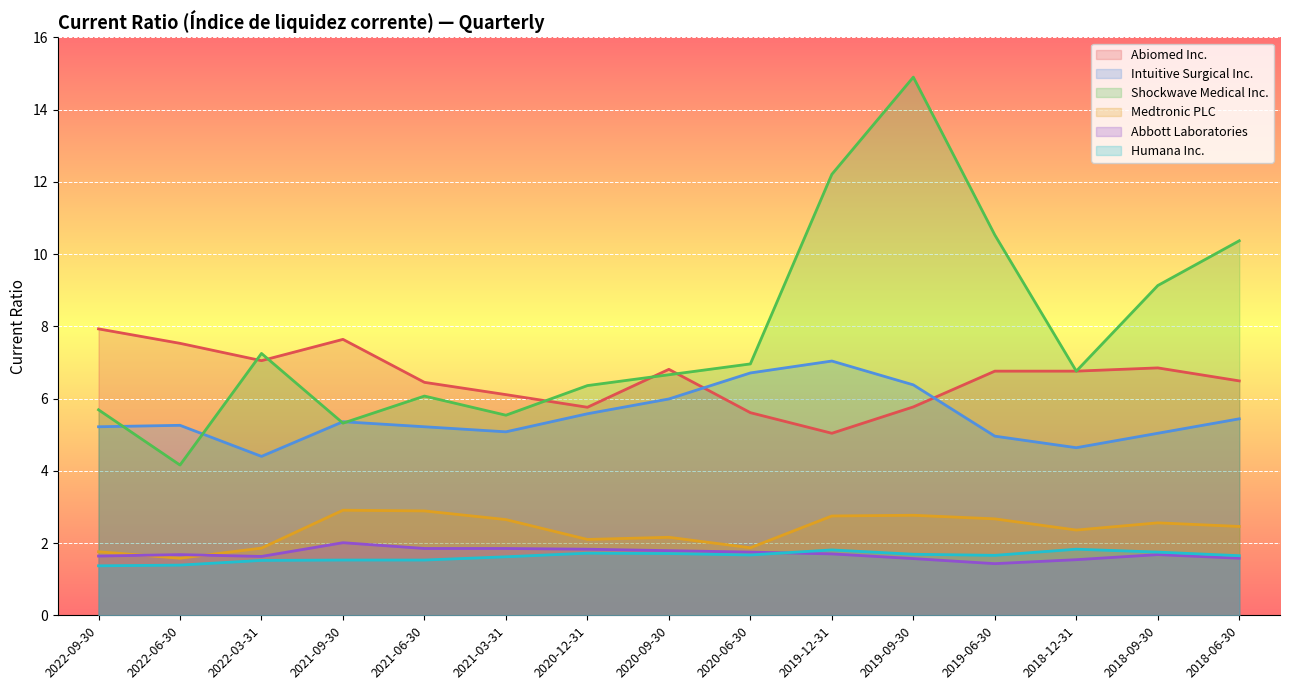

True or false: Intuitive Surgical Inc. and Medtronic PLC cross at least once.

False